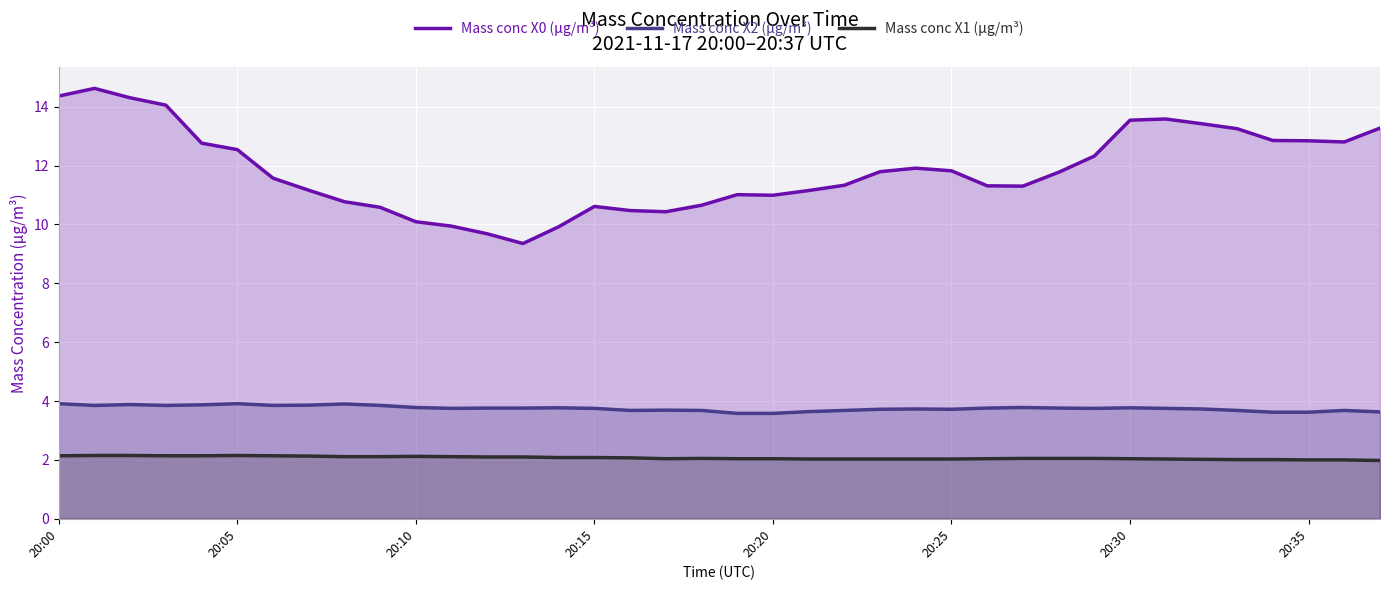

Rank the series by their maximum value, from lowest to highest.

Mass conc X1 (μg/m³), Mass conc X2 (μg/m³), Mass conc X0 (μg/m³)